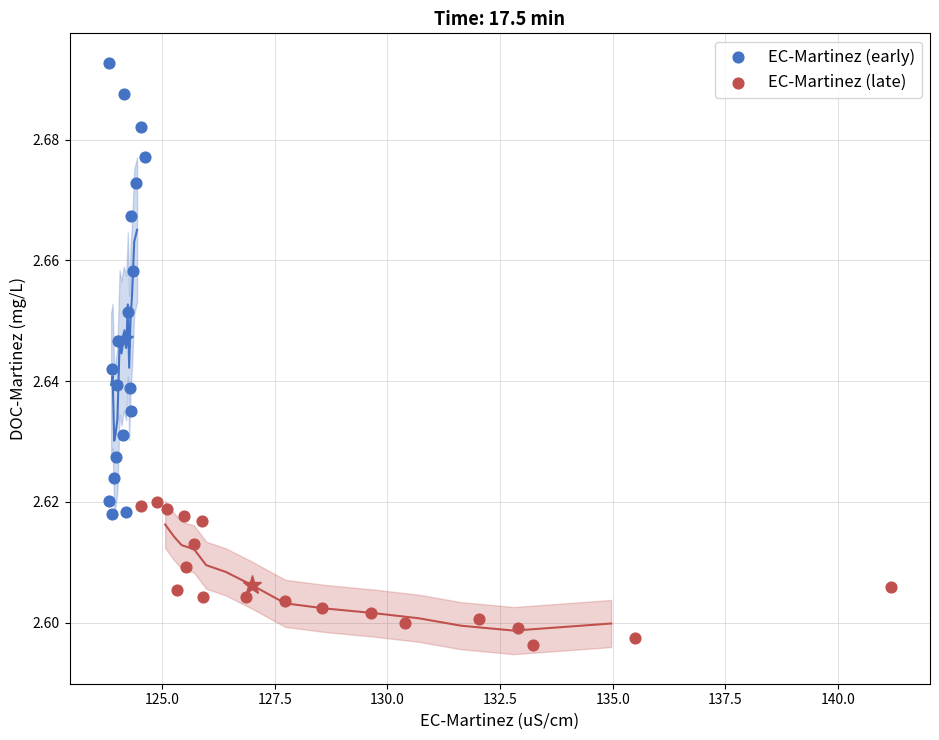

Which series contains the lowest Y value?

EC-Martinez (late)